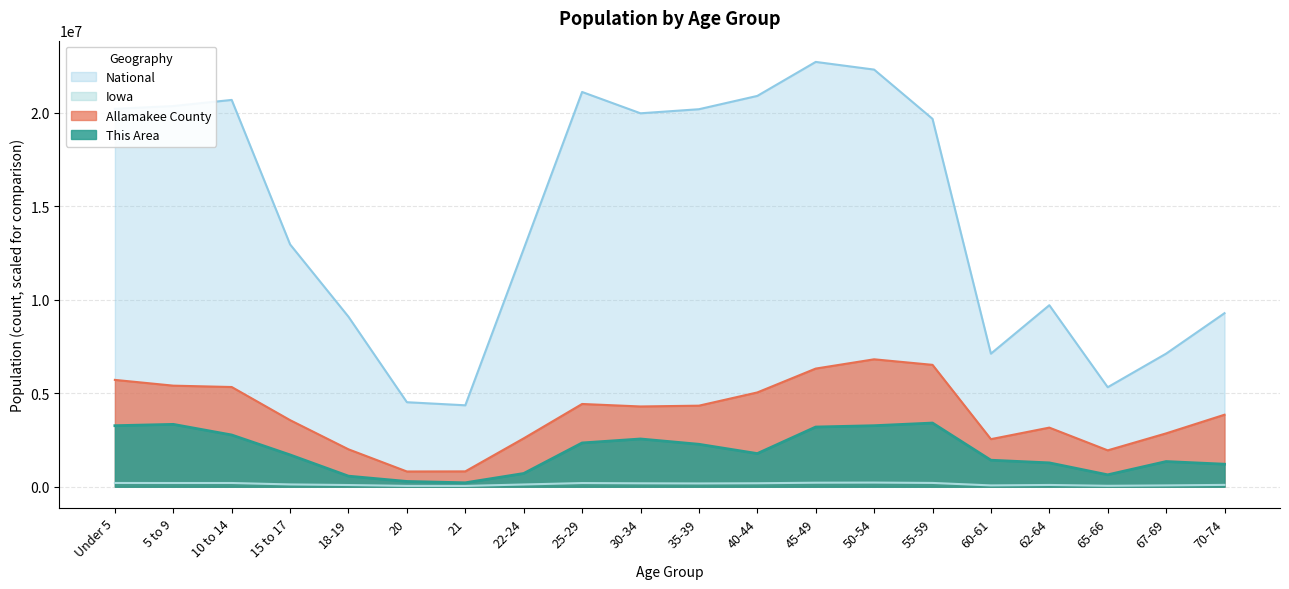

What is the difference between the maximum and minimum values in the This Area series?

3193395.6